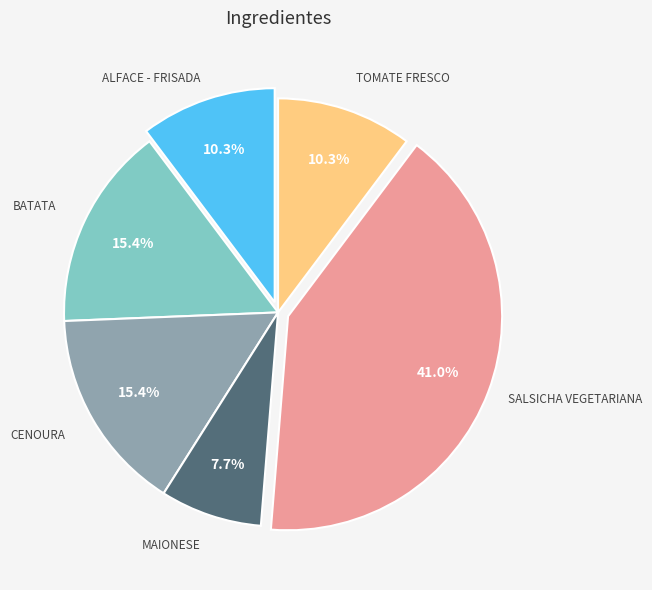

Does any single category account for the majority?

No